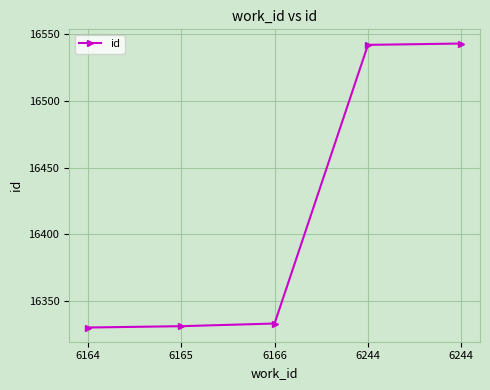

How many lines are shown in the chart?

1